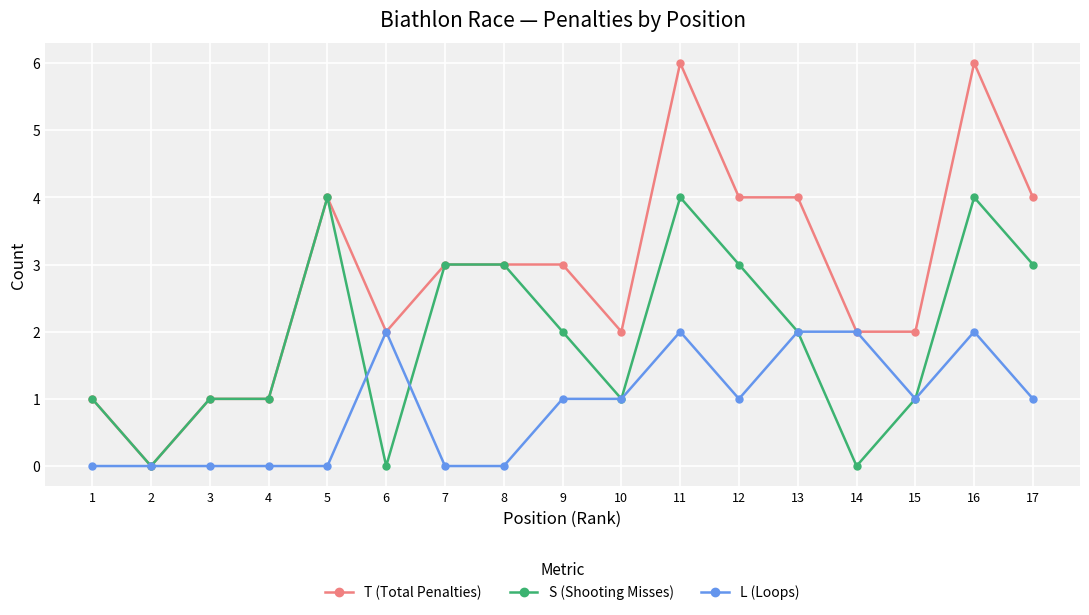

How many categories are shown in the chart?

17